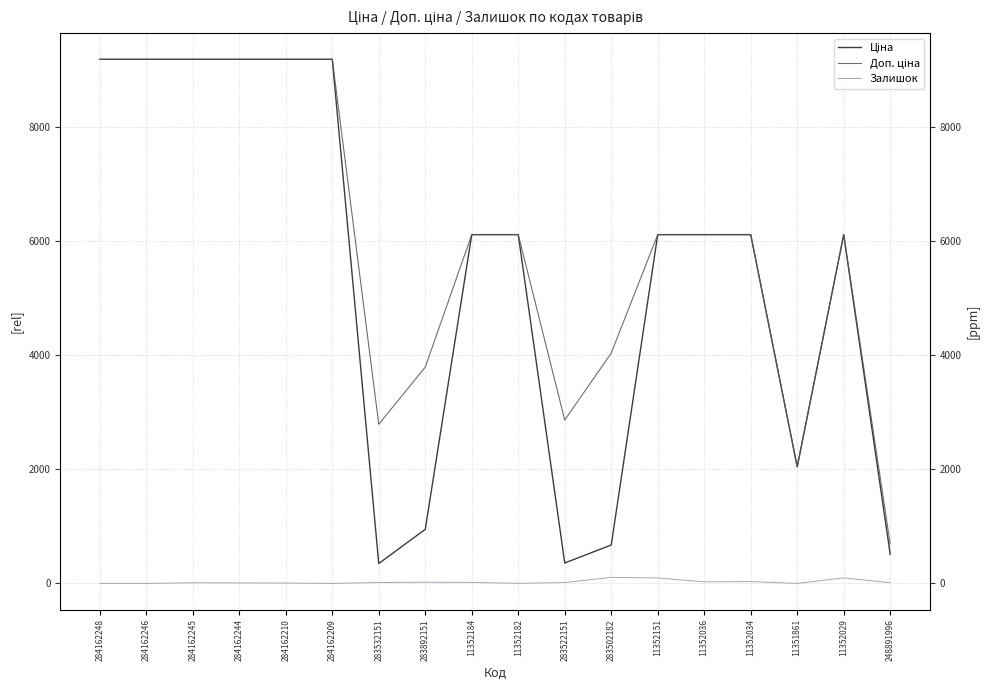

Reading right to left, extract all data points from this chart.

Ціна: 510.6	6112.5	2042.8	6112.5	6112.5	6112.5	672.7	358.0	6112.5	6112.5	947.6	348.6	9185.1	9185.1	9185.1	9185.1	9185.1	9185.1
Доп. ціна: 692.0	6112.5	2043.0	6112.5	6112.5	6112.5	4036.0	2863.8	6112.5	6112.5	3790.3	2789.2	9185.1	9185.1	9185.1	9185.1	9185.1	9185.1
Залишок: 12.0	96.0	0.0	32.0	27.0	95.0	106.0	15.0	1.0	17.0	21.0	15.0	0.0	6.0	9.0	11.0	0.0	0.0